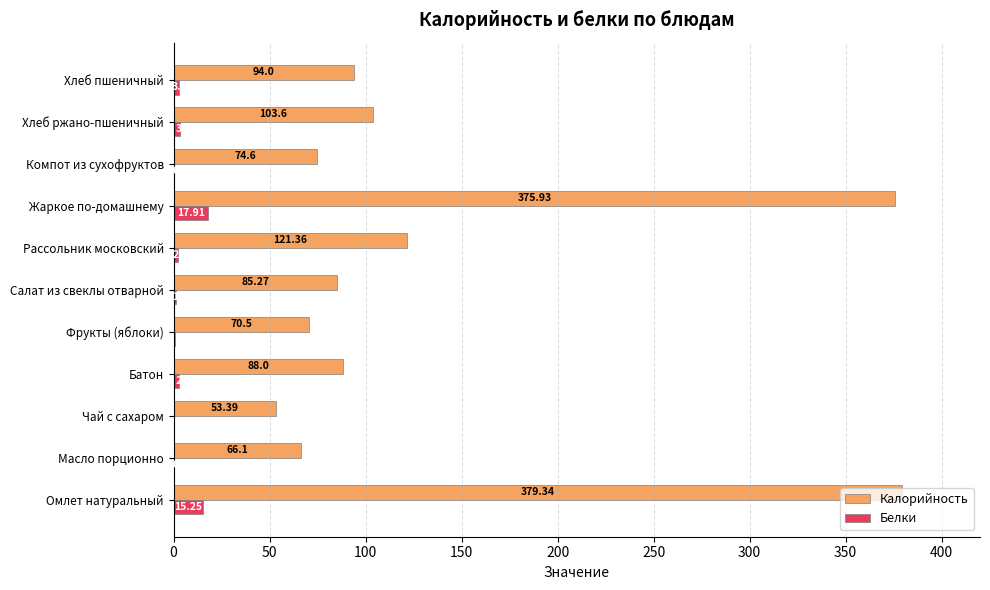

Which series changed the most between Чай с сахаром and Салат из свеклы отварной?

Калорийность